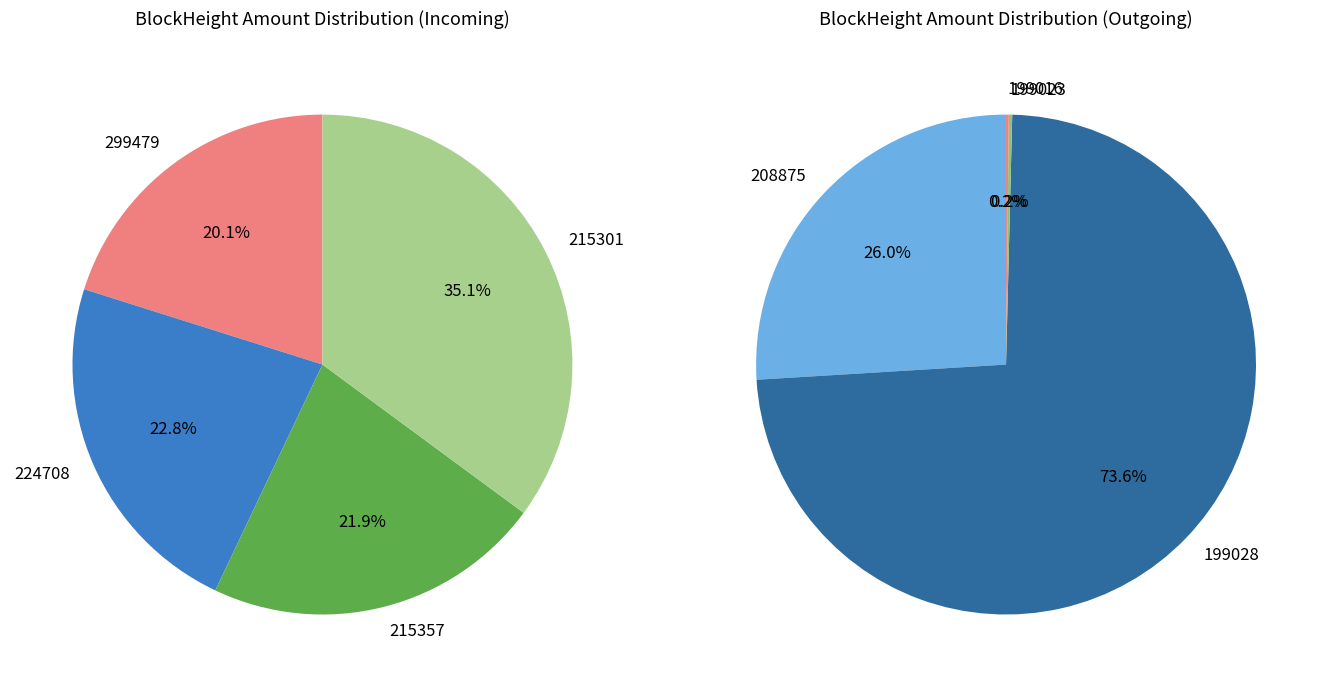

True or false: 215357 accounts for 23% of the total.

False